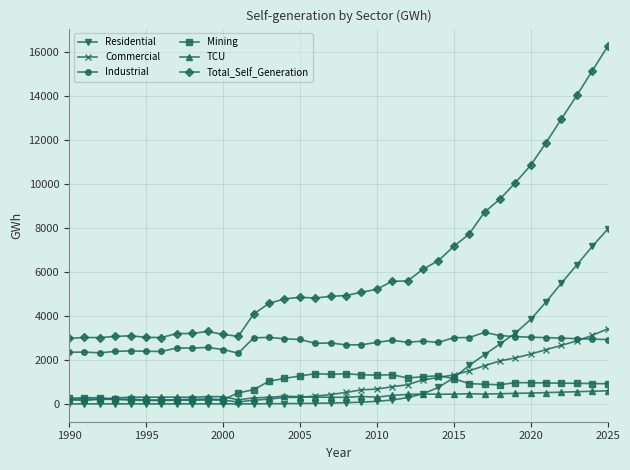

Which series has the widest spread of values?

Total_Self_Generation